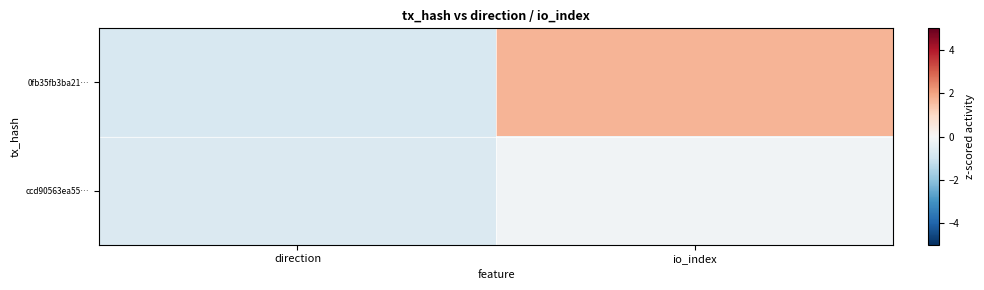

How many categories are shown in the chart?

2